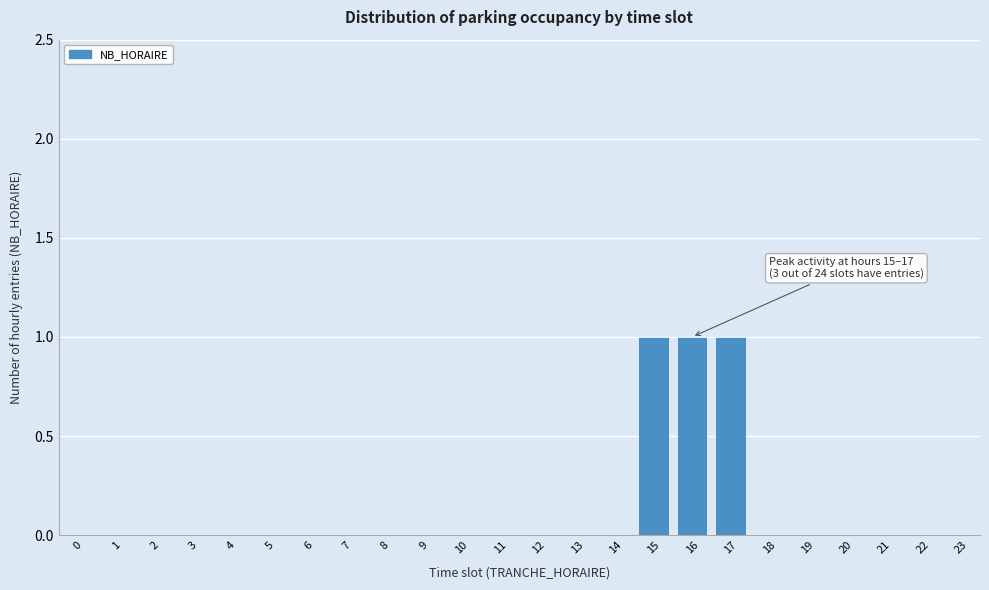

Reading left to right, extract all data points from this chart.

0=0	1=0	2=0	3=0	4=0	5=0	6=0	7=0	8=0	9=0	10=0	11=0	12=0	13=0	14=0	15=1	16=1	17=1	18=0	19=0	20=0	21=0	22=0	23=0